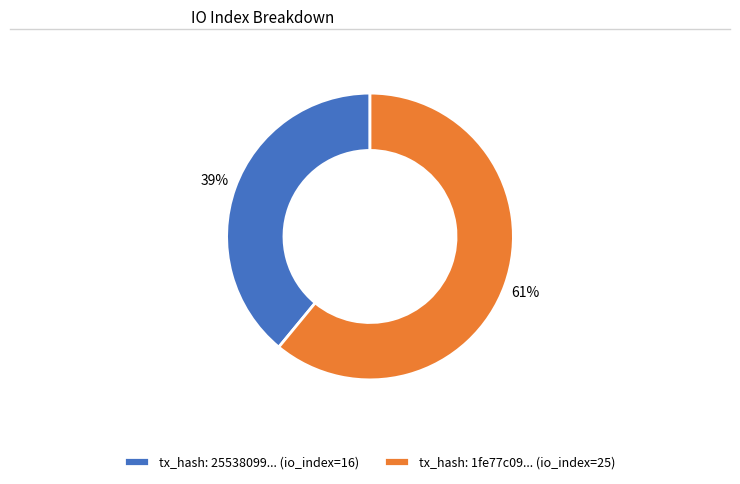

Do tx_hash: 1fe77c09... (io_index=25) and tx_hash: 25538099... (io_index=16) together represent more than half of the pie?

Yes